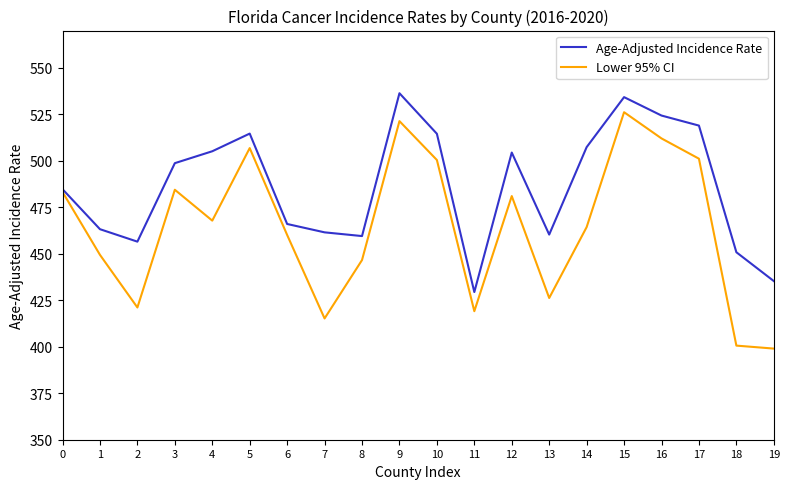

At which label does Age-Adjusted Incidence Rate reach its minimum?

11